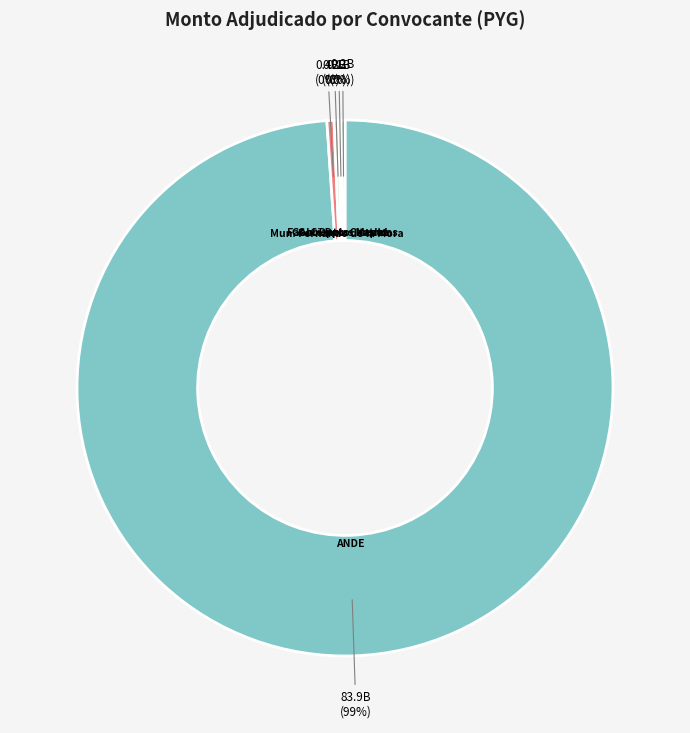

Which category has the biggest portion of the pie?

ANDE